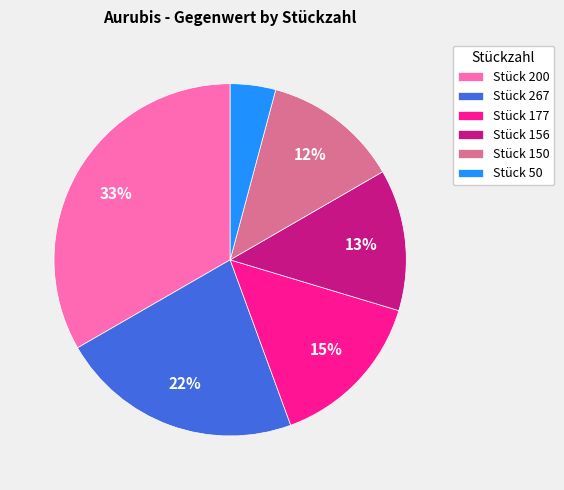

Count the number of slices in the pie.

6